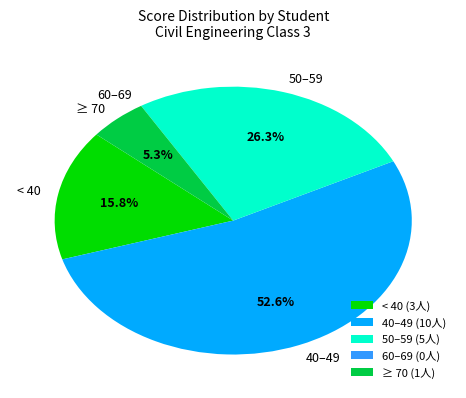

Combined, do 50–59 and ≥ 70 account for over 50%?

No